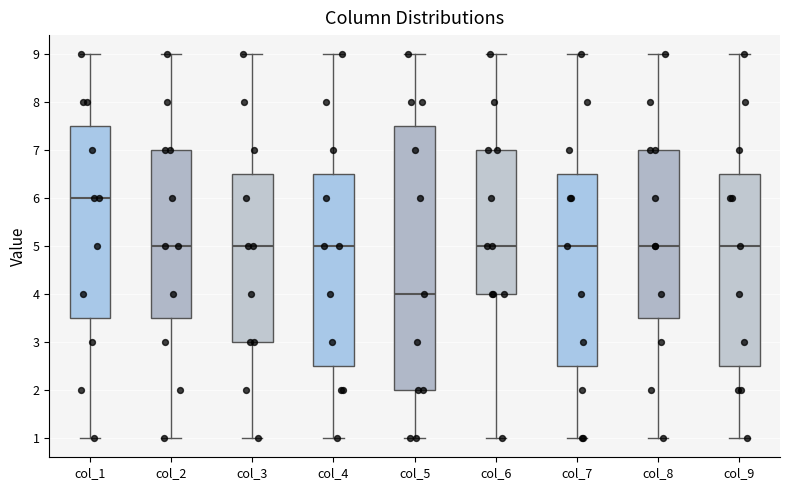

Reading left to right, read every box against the y-axis: the position of its median line, the range the box covers, and the ends of its whiskers. The values are not printed on the chart, so give them approximately, as read against the axis.

col_1: median 6.0, box 3.5 to 7.5, whiskers 1.0 to 9.0
col_2: median 5.0, box 3.5 to 7.0, whiskers 1.0 to 9.0
col_3: median 5.0, box 3.0 to 6.5, whiskers 1.0 to 9.0
col_4: median 5.0, box 2.5 to 6.5, whiskers 1.0 to 9.0
col_5: median 4.0, box 2.0 to 7.5, whiskers 1.0 to 9.0
col_6: median 5.0, box 4.0 to 7.0, whiskers 1.0 to 9.0
col_7: median 5.0, box 2.5 to 6.5, whiskers 1.0 to 9.0
col_8: median 5.0, box 3.5 to 7.0, whiskers 1.0 to 9.0
col_9: median 5.0, box 2.5 to 6.5, whiskers 1.0 to 9.0